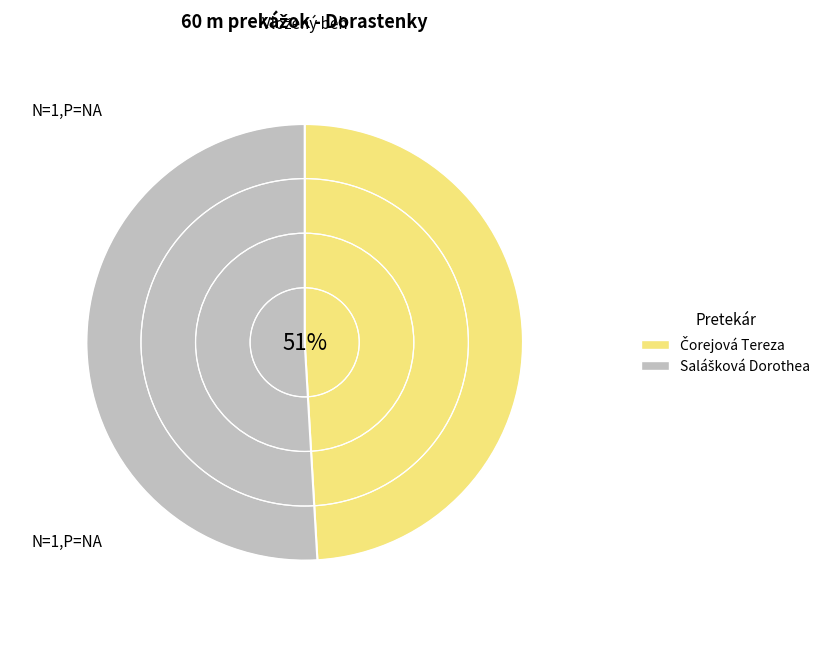

Count the number of slices in the pie.

2